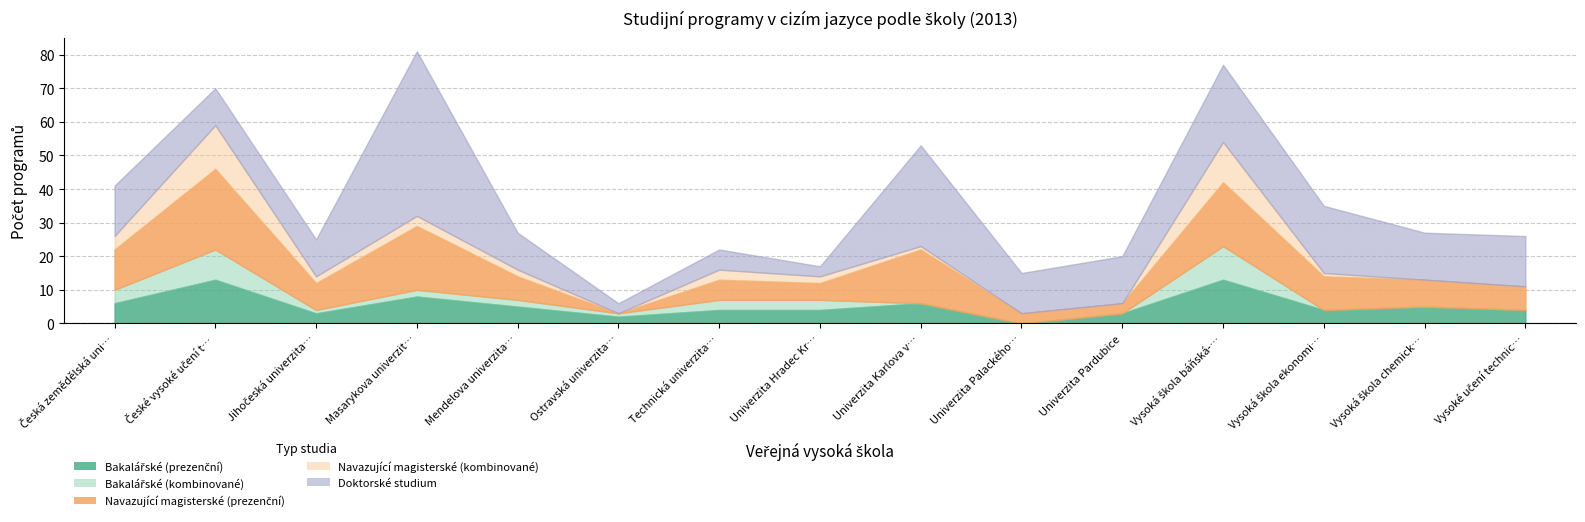

True or false: Doktorské studium has more than 1 interior local peaks.

True